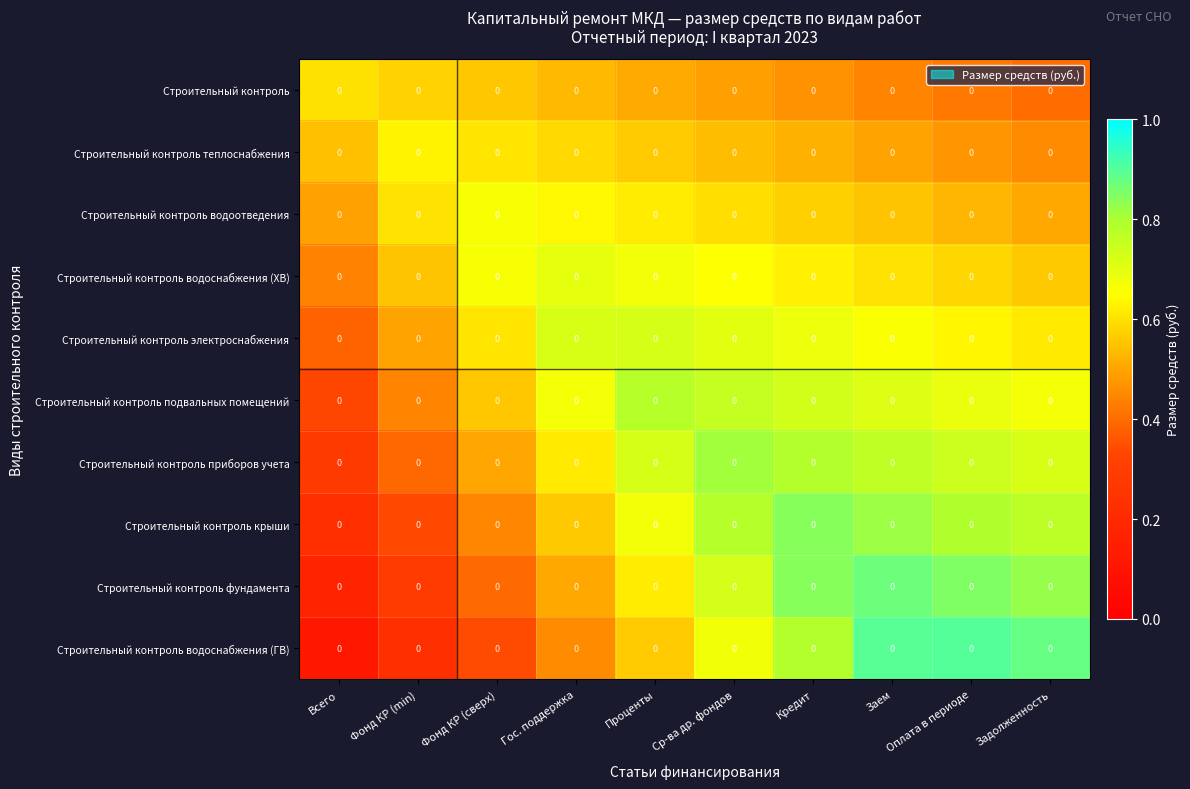

At which label is Строительный контроль теплоснабжения closest to 0?

Задолженность